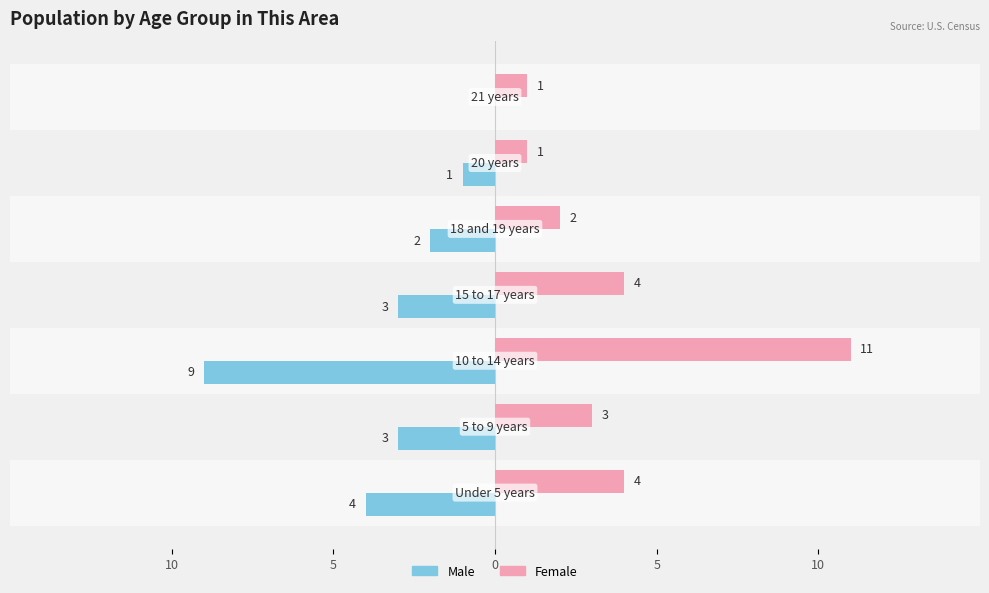

What is the difference between the highest and lowest values at 5?

6